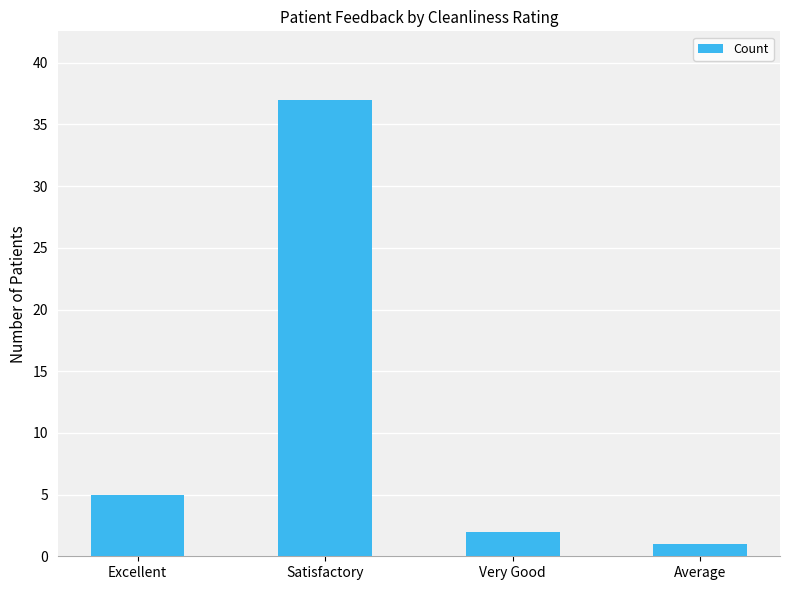

How many bars are there in total?

4